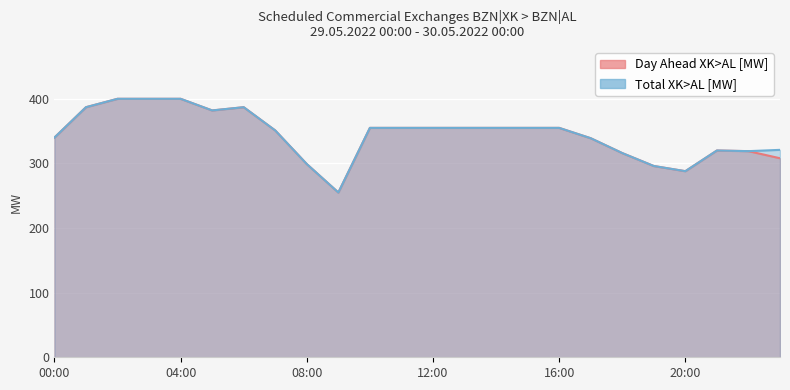

True or false: Day Ahead XK>AL [MW] and Total XK>AL [MW] cross at least once.

False